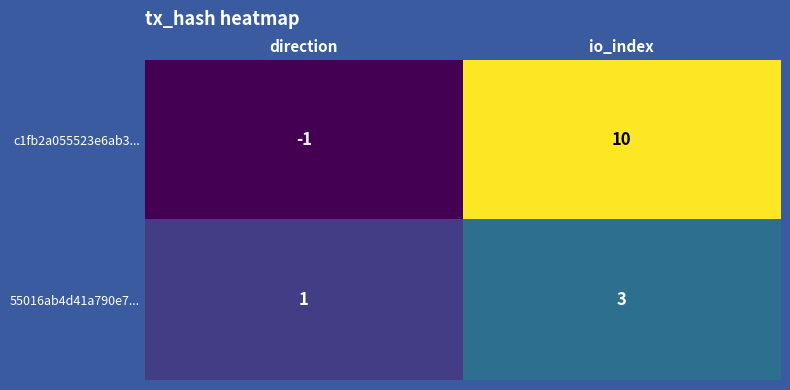

Rank the series at direction from lowest to highest value.

c1fb2a055523e6ab3..., 55016ab4d41a790e7...